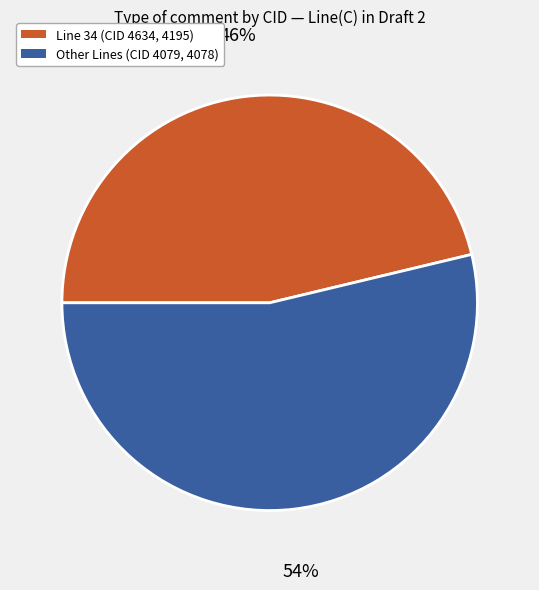

Is there any slice that represents more than half of the pie?

Yes